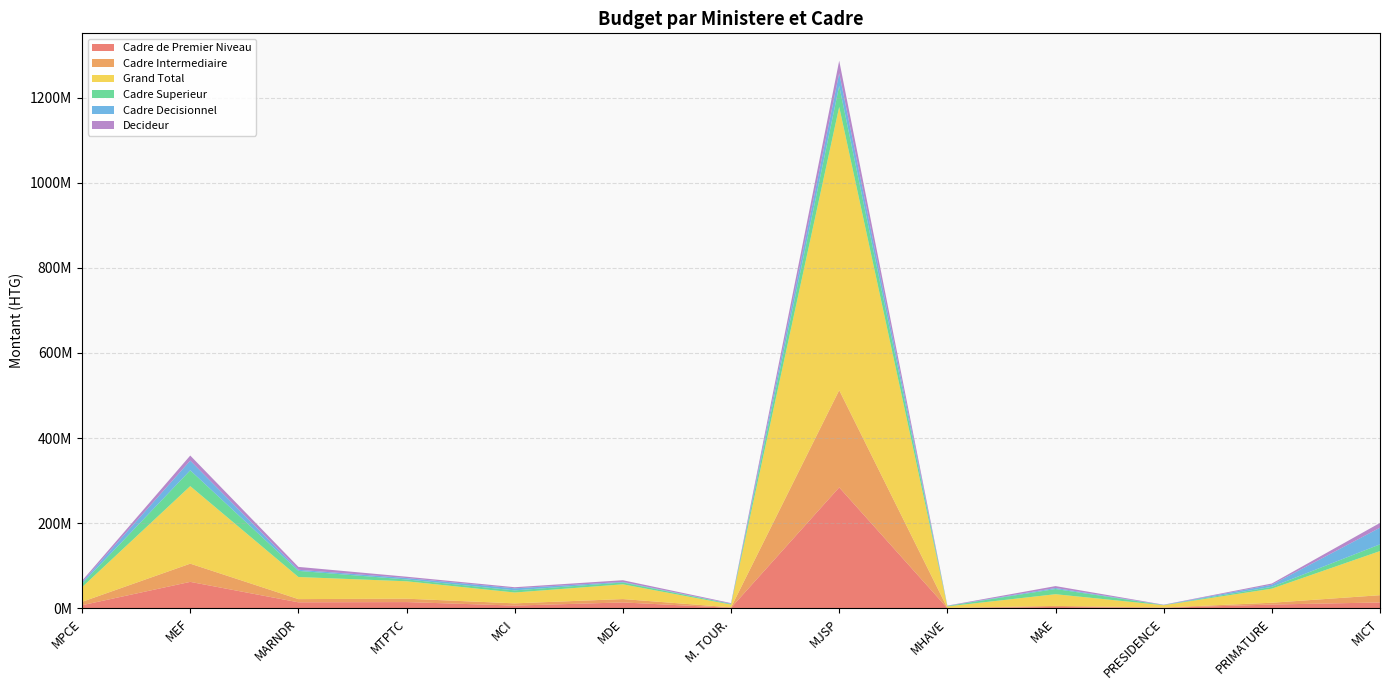

Reading left to right, what are all the values shown in this chart?

Cadre de Premier Niveau: MPCE=7511360	MEF=62325633	MARNDR=14303690	MTPTC=14853284	MCI=6642540	MDE=14030510	M. TOUR.=1392640	MJSP=284175780	MHAVE=600020	MAE=3465940	PRESIDENCE=1320990	PRIMATURE=9093150	MICT=13963550
Cadre Intermediaire: MPCE=7972600	MEF=42797567	MARNDR=7547900	MTPTC=7993800	MCI=5247300	MDE=7935300	M. TOUR.=1127100	MJSP=228338110	MHAVE=563200	MAE=2399000	PRESIDENCE=787600	PRIMATURE=4216200	MICT=17044300
Grand Total: MPCE=34492237	MEF=182096890	MARNDR=51900090	MTPTC=40850744	MCI=25461670	MDE=34635170	M. TOUR.=6468440	MJSP=665531640	MHAVE=3557600	MAE=27490780	PRESIDENCE=5372460	PRIMATURE=33072760	MICT=103664270
Cadre Superieur: MPCE=8159523	MEF=37209990	MARNDR=14383080	MTPTC=4317760	MCI=5022230	MDE=4276360	M. TOUR.=1523640	MJSP=49288260	MHAVE=1030200	MAE=12200080	PRESIDENCE=480770	PRIMATURE=4301700	MICT=15827520
Cadre Decisionnel: MPCE=3512300	MEF=22703580	MARNDR=2626800	MTPTC=3305500	MCI=4766900	MDE=1351900	M. TOUR.=535700	MJSP=29749700	MHAVE=233200	MAE=2379300	PRESIDENCE=181500	PRIMATURE=4904900	MICT=39032400
Decideur: MPCE=3479000	MEF=11929980	MARNDR=6742100	MTPTC=3124000	MCI=2627000	MDE=3976000	M. TOUR.=1420000	MJSP=29379020	MHAVE=639000	MAE=4473000	PRESIDENCE=639000	PRIMATURE=2911000	MICT=11289100